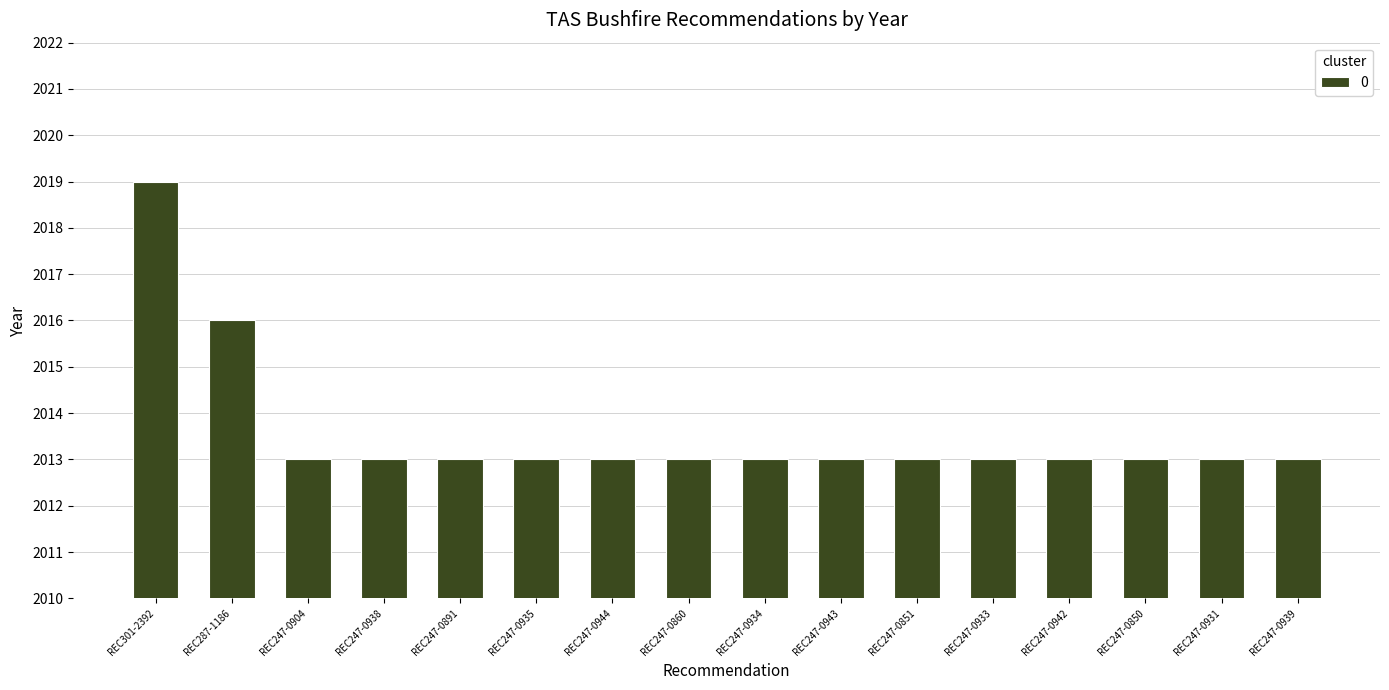

How many data points does each series have?

16